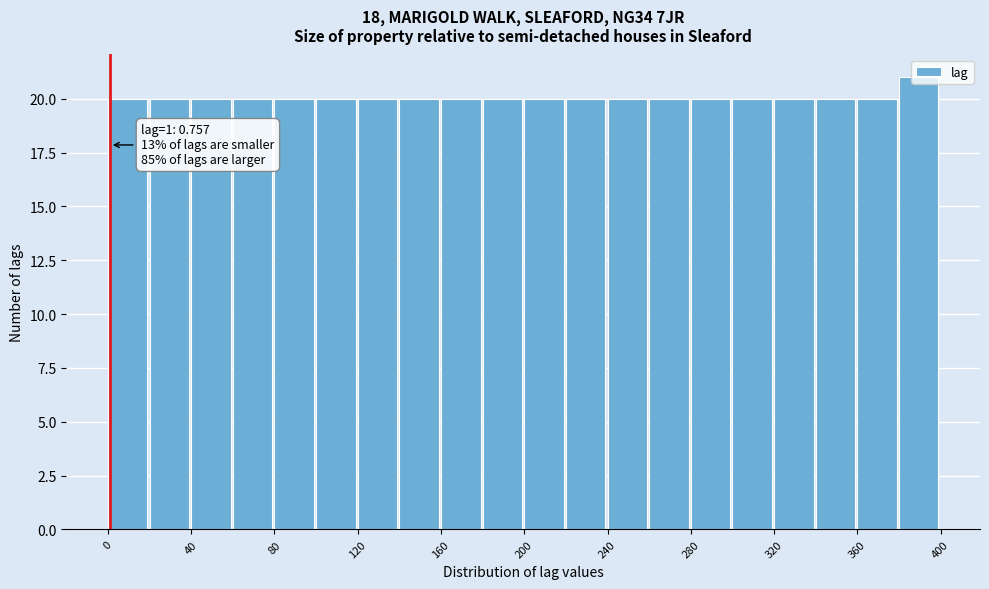

Over which range of the x-axis is the bar tallest?

380 to 400